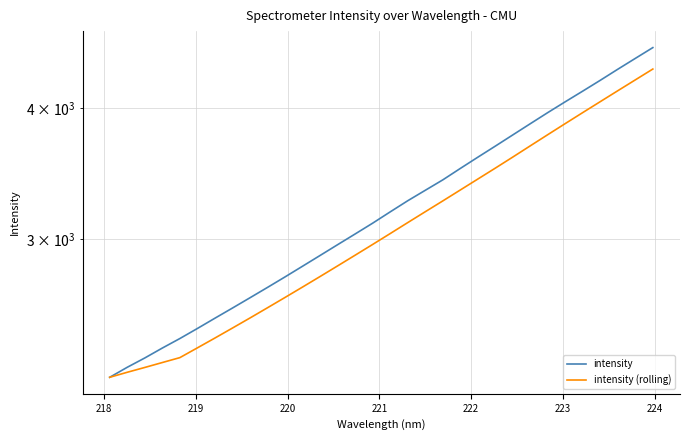

The intensity series shows 4199.6 at 221. True or false?

False